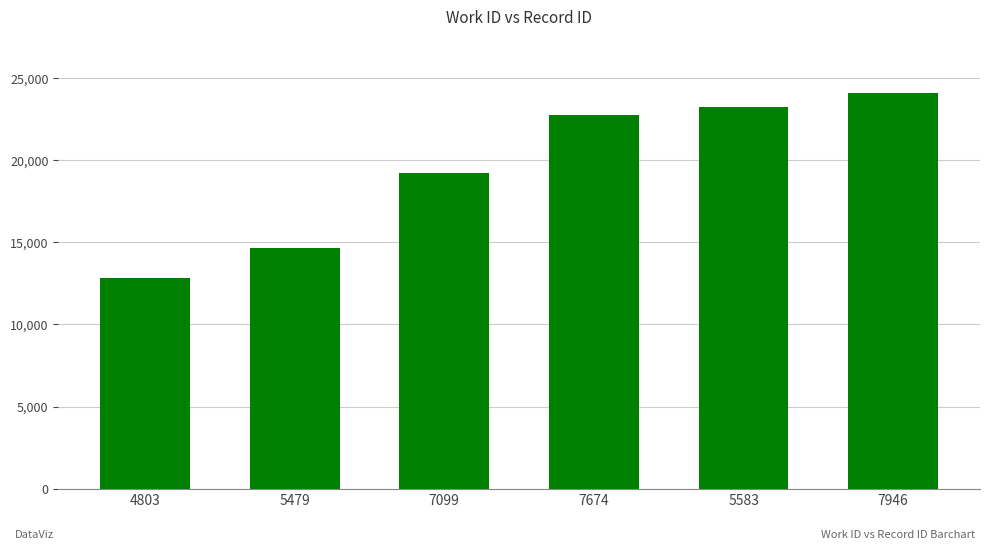

The chart shows a value of 30360 at 7099. True or false?

False